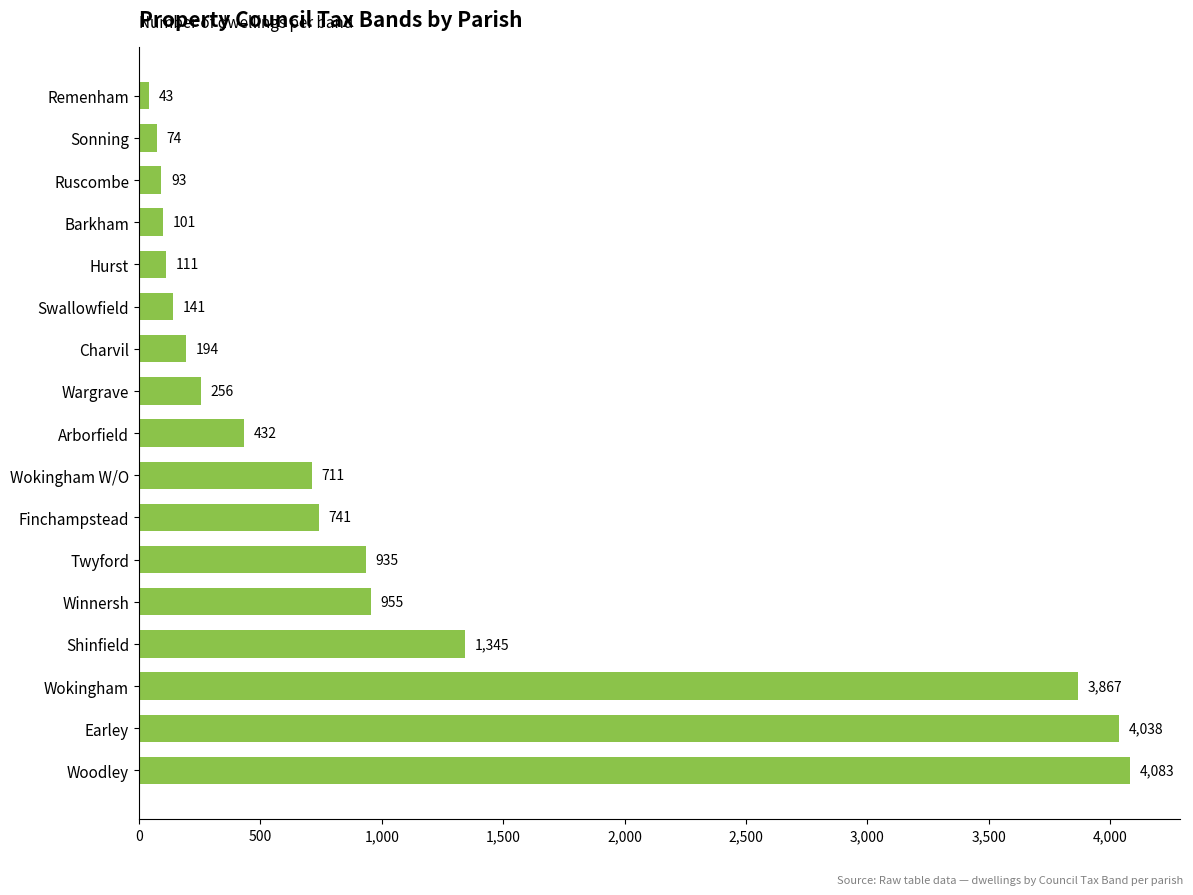

The value at Sonning is 74. True or false?

True